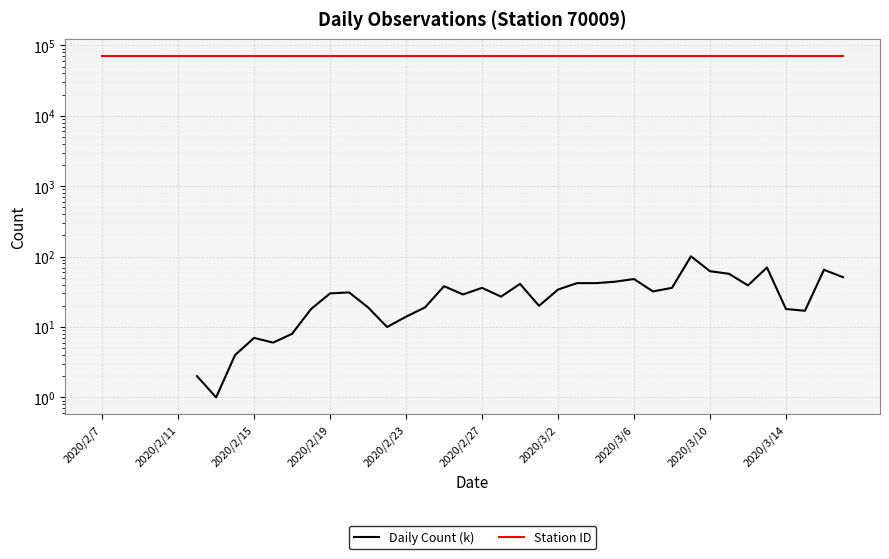

Is it true that Daily Count (k) equals 4.1 at 2020/2/23?

False